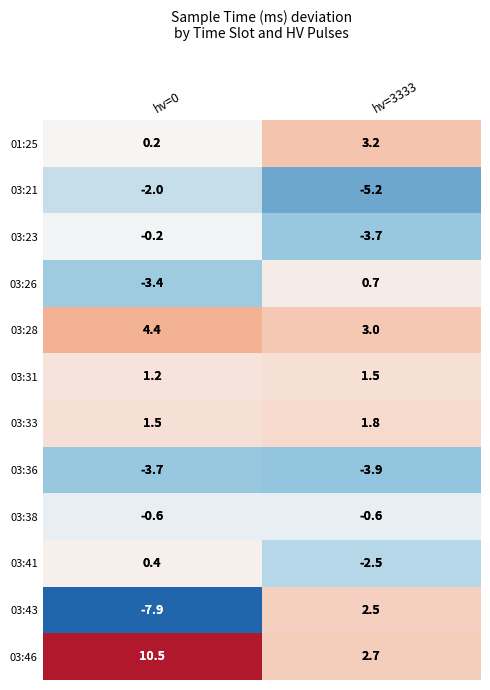

Rank the series by their maximum value, from highest to lowest.

03:46, 03:28, 01:25, 03:43, 03:33, 03:31, 03:26, 03:41, 03:23, 03:38, 03:21, 03:36